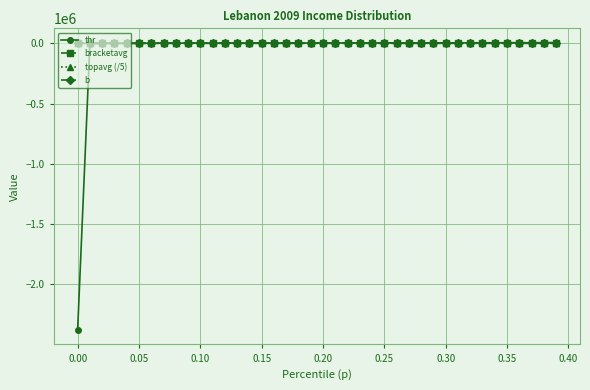

What is the lowest value of the thr series?

-2380486.2